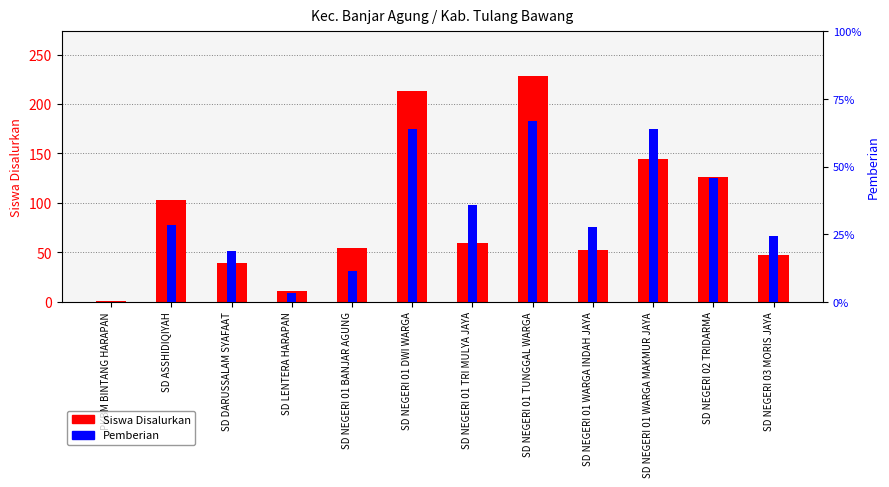

List the labels in order of Siswa Disalurkan value, smallest first.

PKBM BINTANG HARAPAN, SD LENTERA HARAPAN, SD DARUSSALAM SYAFAAT, SD NEGERI 03 MORIS JAYA, SD NEGERI 01 WARGA INDAH JAYA, SD NEGERI 01 BANJAR AGUNG, SD NEGERI 01 TRI MULYA JAYA, SD ASSHIDIQIYAH, SD NEGERI 02 TRIDARMA, SD NEGERI 01 WARGA MAKMUR JAYA, SD NEGERI 01 DWI WARGA, SD NEGERI 01 TUNGGAL WARGA